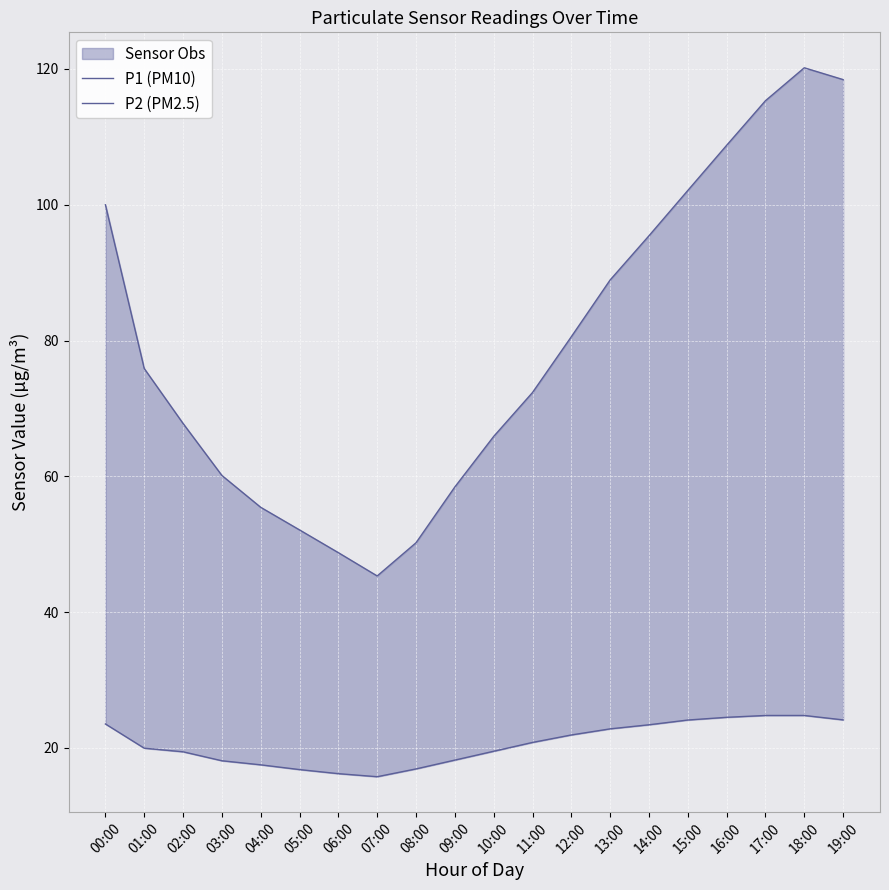

What is the difference between the maximum and minimum values in the P1 (PM10) series?

74.8